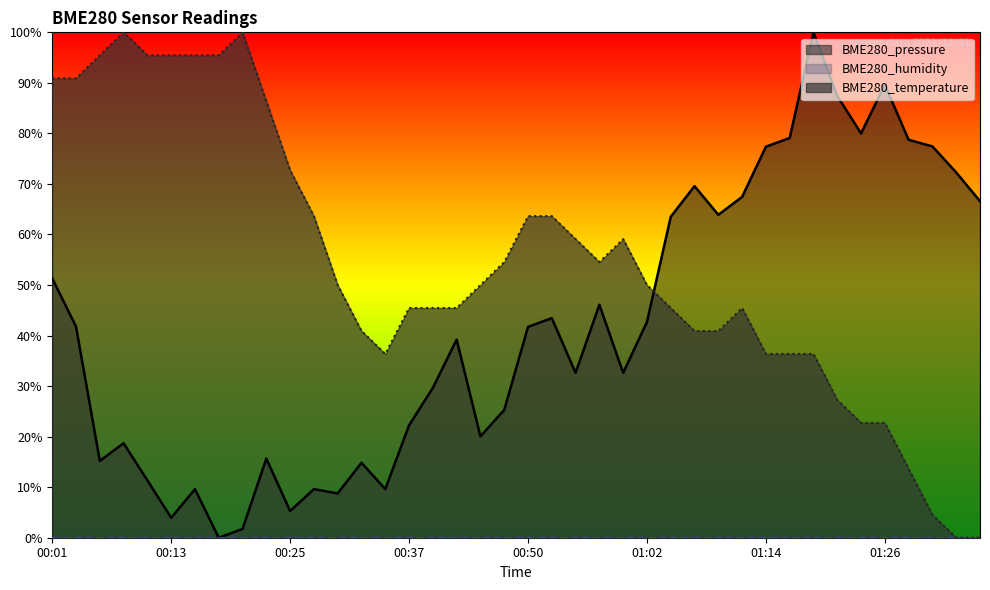

How many values in the BME280_temperature series are below 50?

19